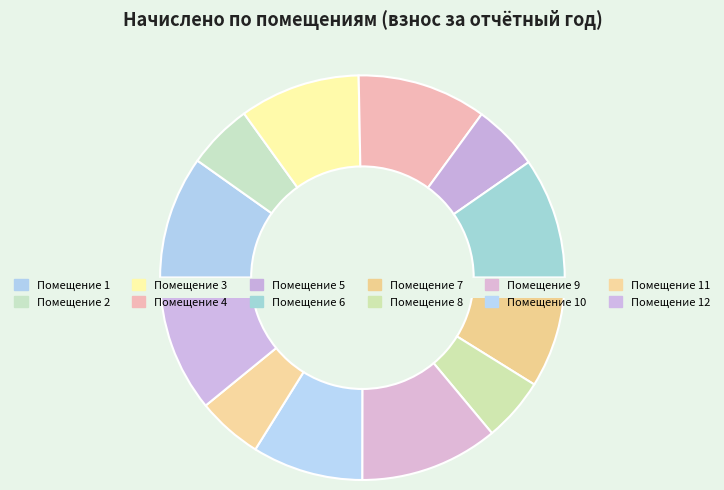

What is the change in value from 2 to 12?

+2245.8